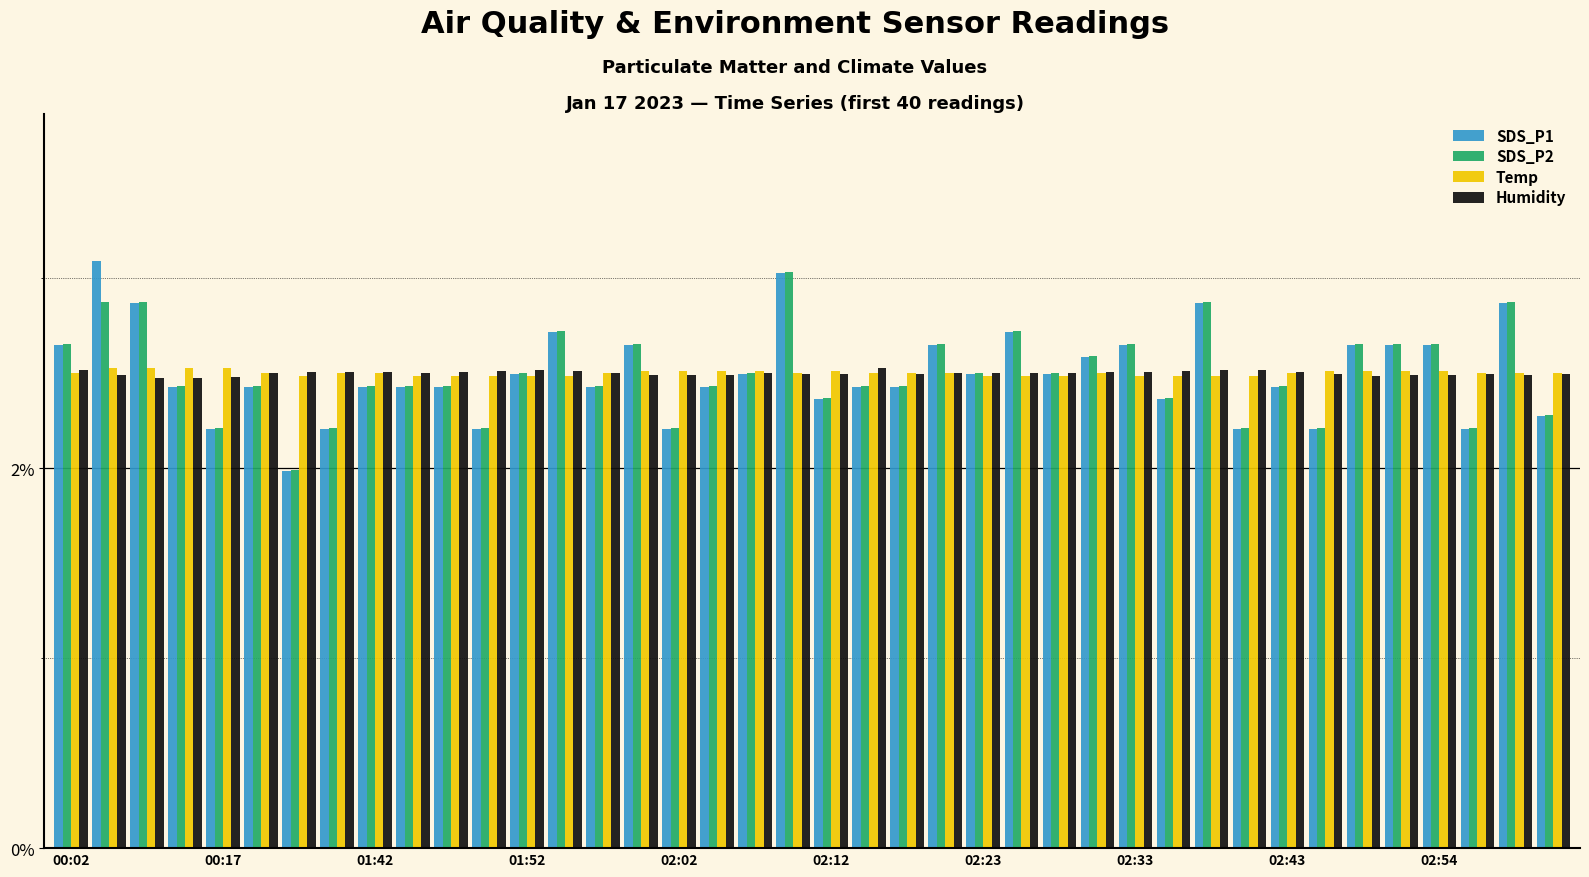

What are all the series names shown in the legend?

SDS_P1, SDS_P2, Temp, Humidity